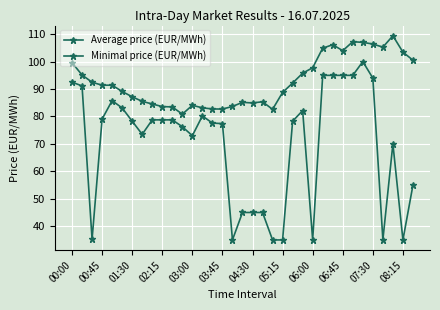

True or false: Minimal price (EUR/MWh) and Average price (EUR/MWh) cross at least once.

False